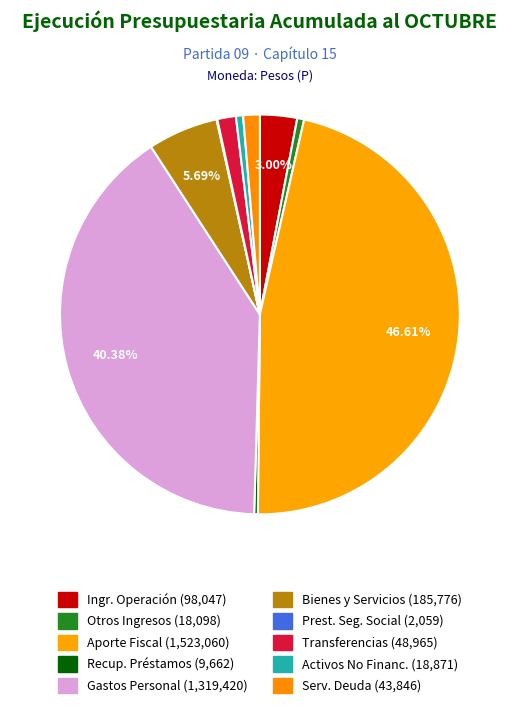

What is the smallest slice in the pie chart?

PRESTACIONES DE SEGURIDAD SOCIAL